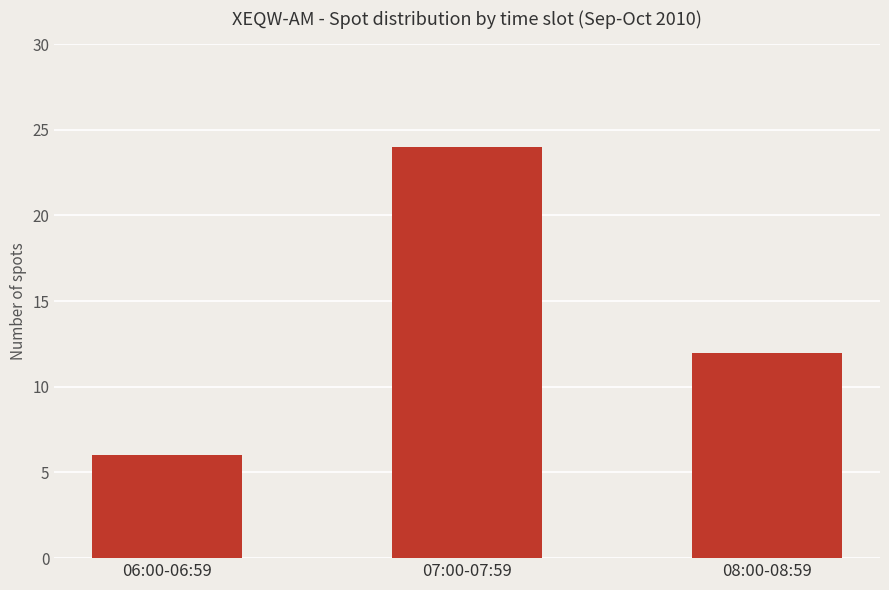

Reading right to left, extract all data points from this chart.

12	24	6